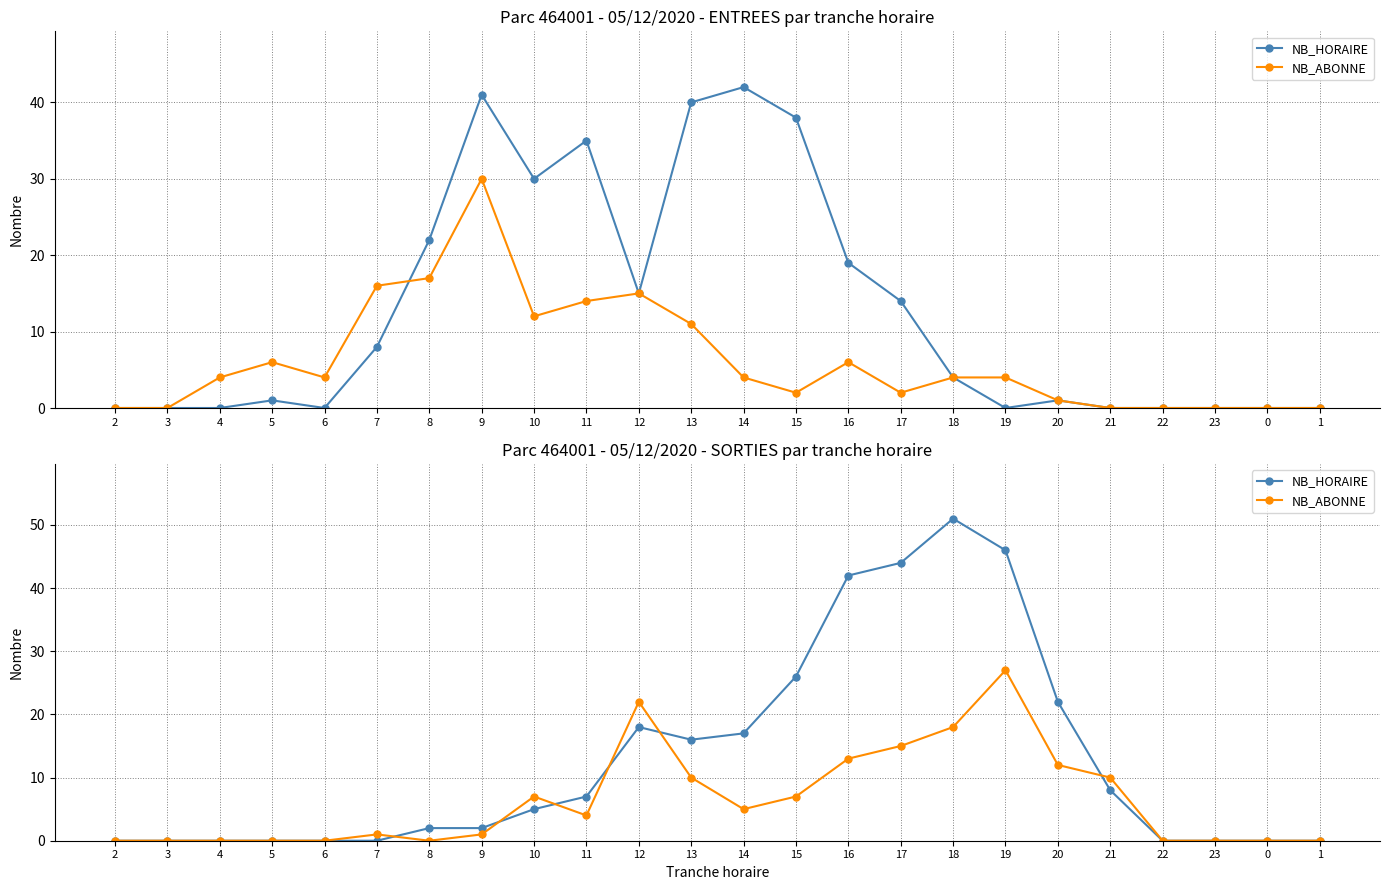

At which label is NB_ABONNE closest to 13?

16